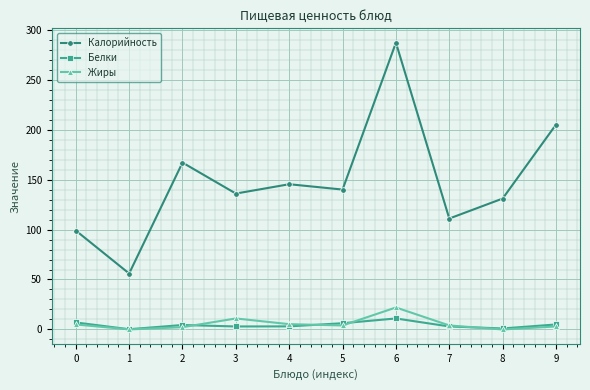

At how many categories does at least one series exceed 226?

1